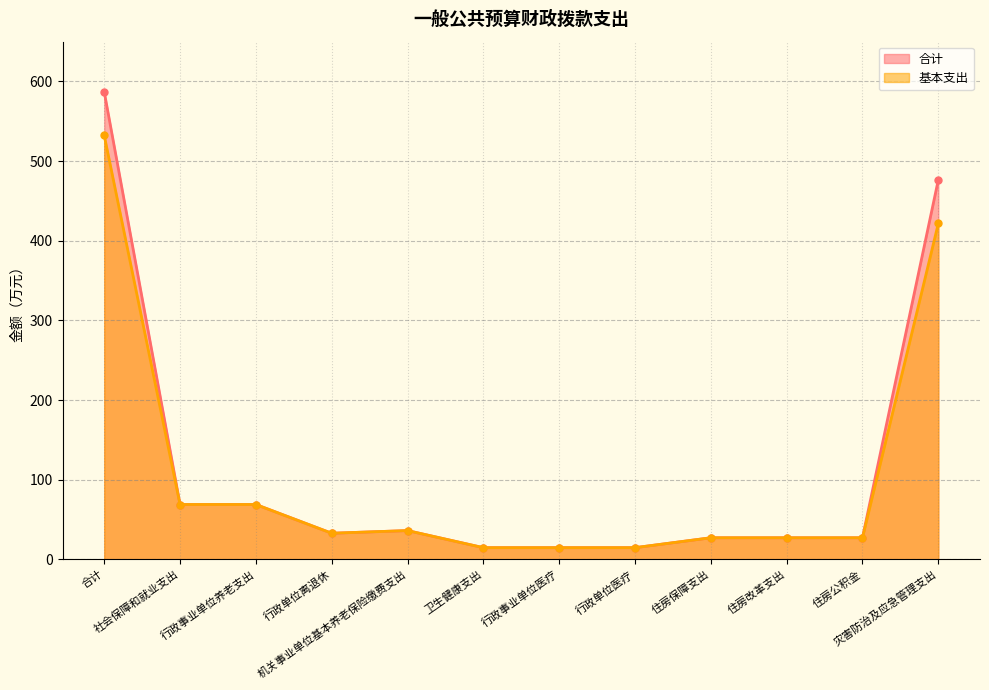

What are all the series names shown in the legend?

合计, 基本支出